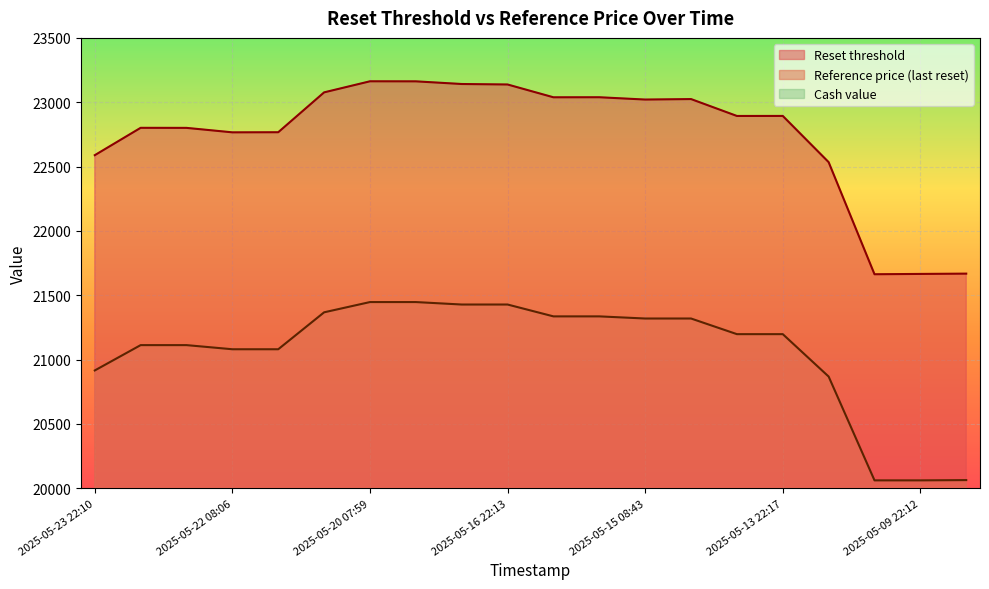

What is the total value across all series at 2025-05-20 07:59?

44609.7